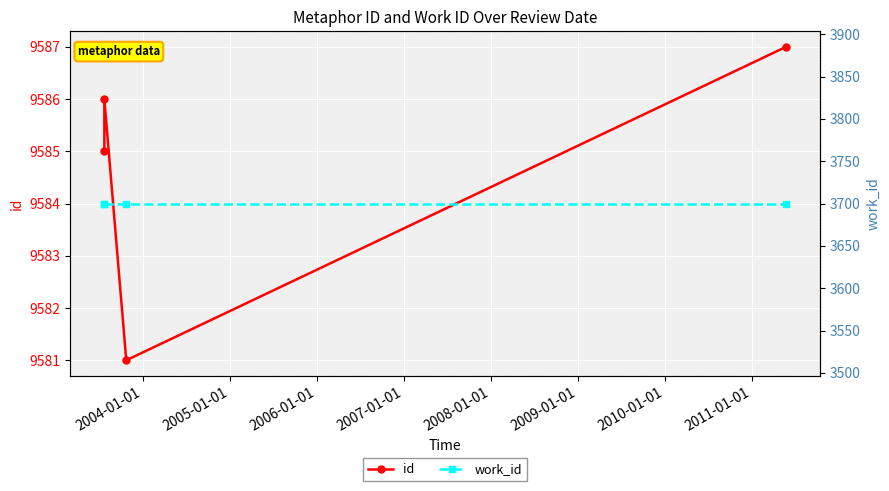

True or false: work_id and id cross at least once.

False